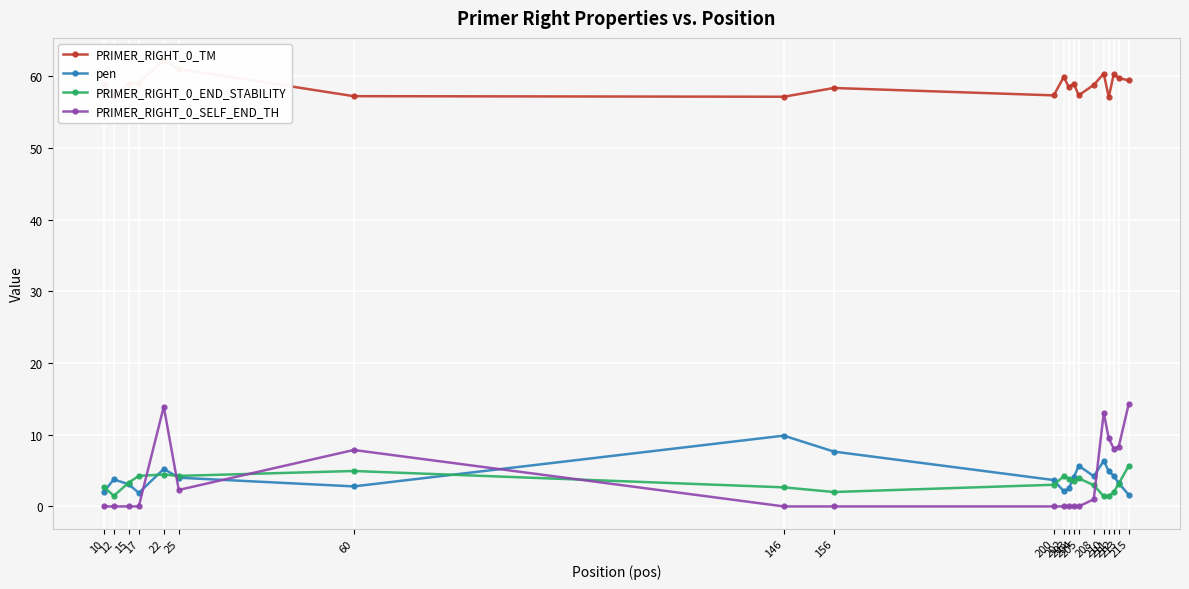

Reading left to right, what are all the values shown in this chart?

PRIMER_RIGHT_0_TM: 10=59.0	12=57.2	15=58.9	17=59.1	22=62.2	25=61.0	60=57.2	146=57.1	156=58.4	200=57.3	202=59.9	203=58.5	204=58.9	205=57.3	208=58.8	210=60.3	211=57.1	212=60.3	213=59.8	215=59.4
pen: 10=2.0	12=3.8	15=3.1	17=1.9	22=5.2	25=4.0	60=2.8	146=9.9	156=7.6	200=3.7	202=2.1	203=2.5	204=4.1	205=5.7	208=4.2	210=6.3	211=4.9	212=4.3	213=3.2	215=1.6
PRIMER_RIGHT_0_END_STABILITY: 10=2.7	12=1.5	15=3.3	17=4.3	22=4.5	25=4.3	60=4.9	146=2.7	156=2.0	200=3.0	202=4.2	203=3.9	204=3.5	205=3.9	208=3.0	210=1.4	211=1.4	212=2.0	213=3.2	215=5.7
PRIMER_RIGHT_0_SELF_END_TH: 10=0.0	12=0.0	15=0.0	17=0.0	22=13.9	25=2.3	60=7.9	146=0.0	156=0.0	200=0.0	202=0.0	203=0.0	204=0.0	205=0.0	208=1.0	210=13.1	211=9.5	212=8.1	213=8.3	215=14.3